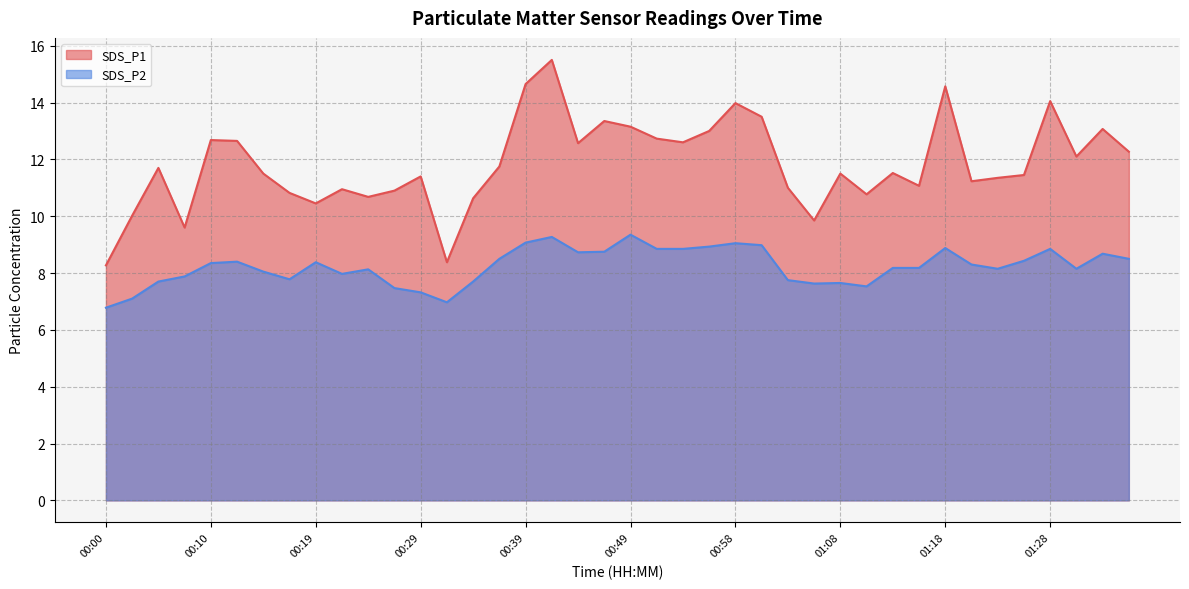

True or false: SDS_P2 and SDS_P1 intersect in this chart.

False